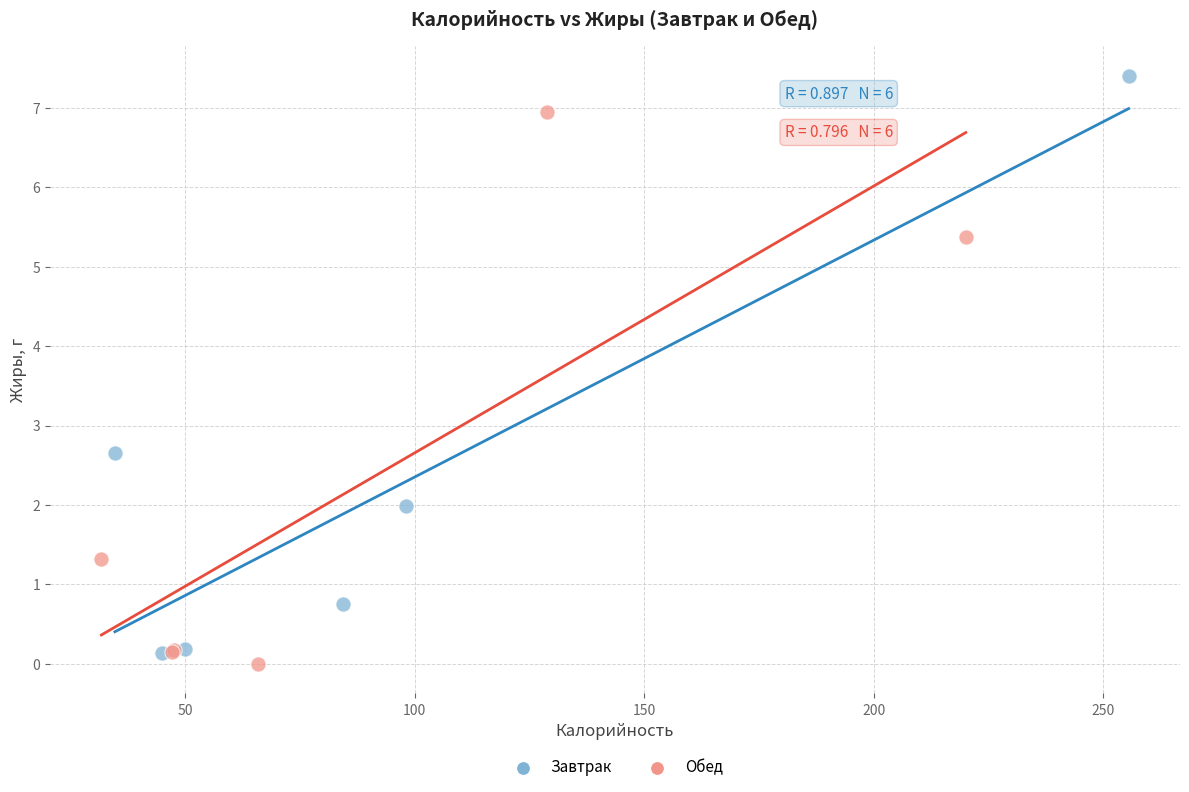

Which series reaches the maximum Y coordinate?

Завтрак